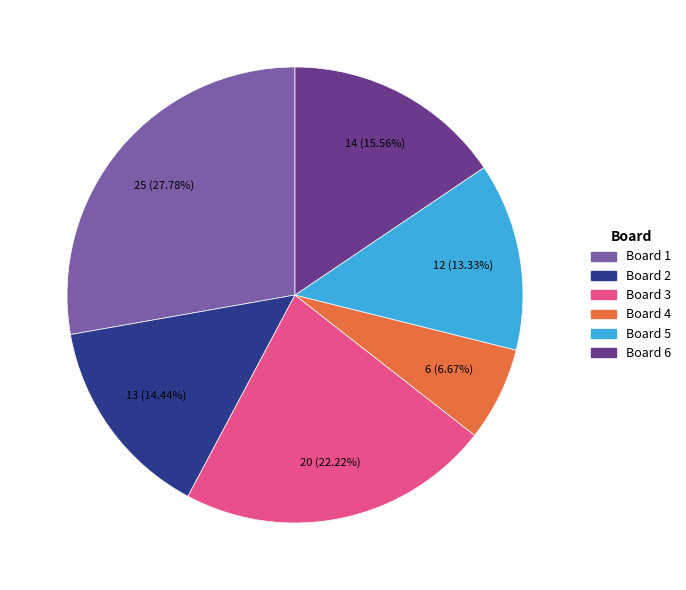

Is there a majority slice in this chart?

No